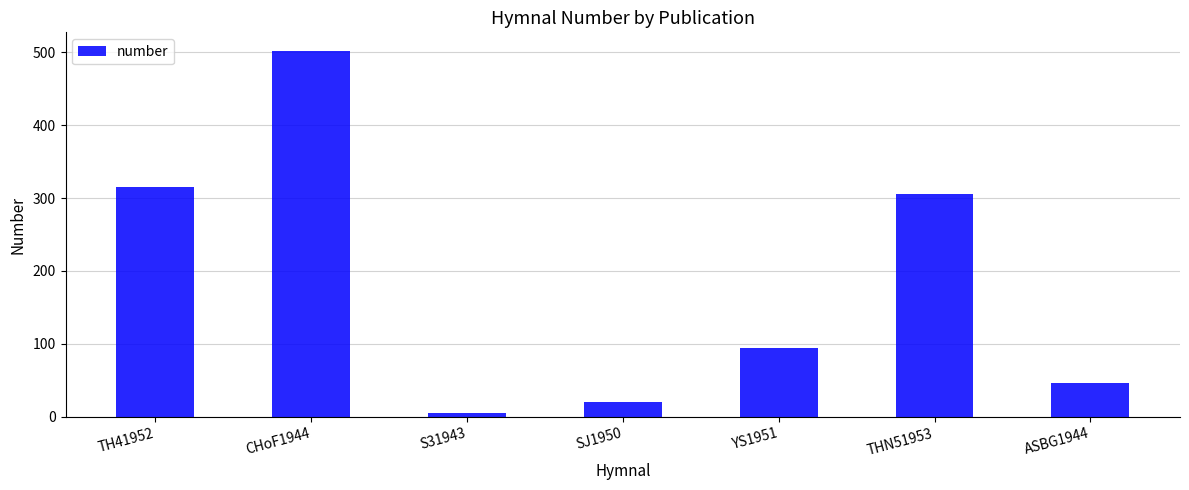

How many categories are shown in the chart?

7